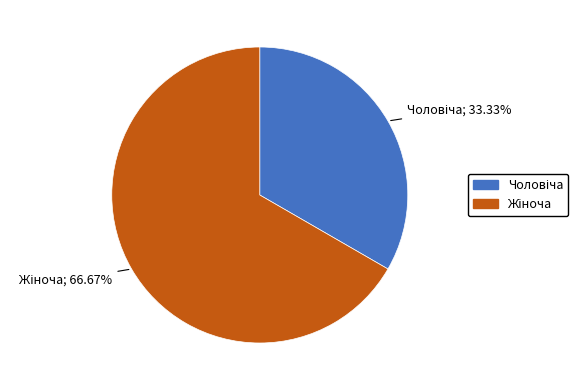

Is there a majority slice in this chart?

Yes